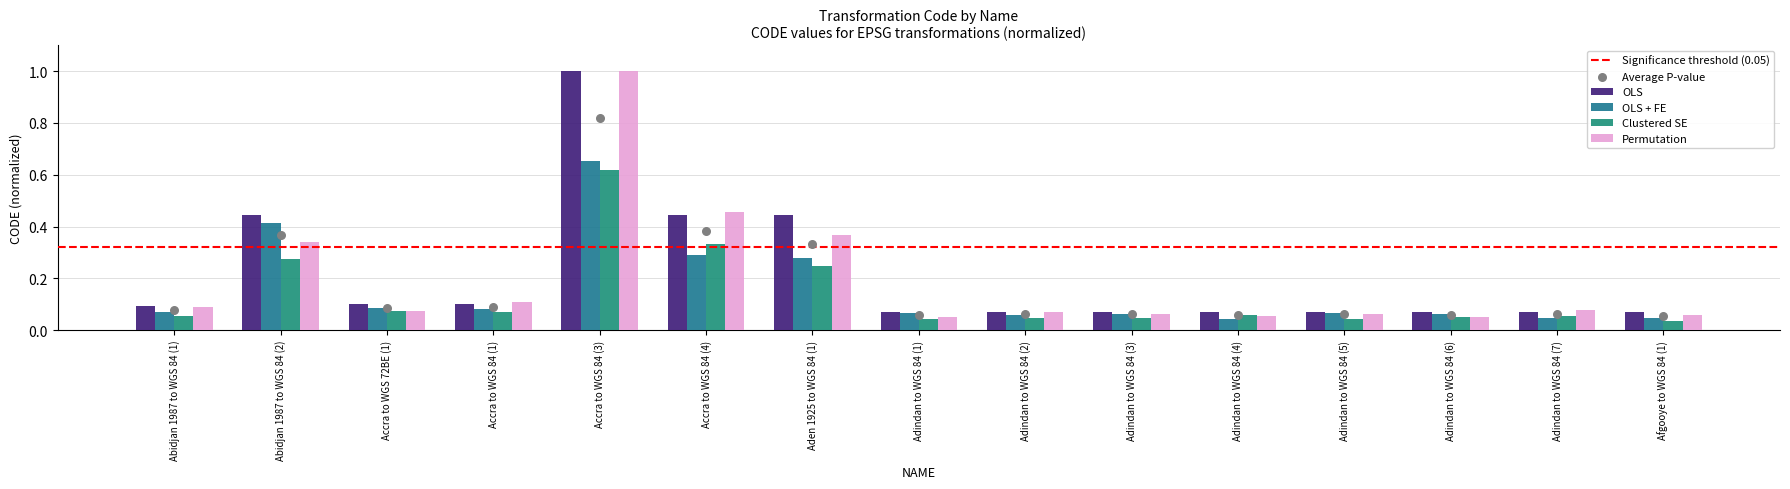

At how many categories does at least one series exceed 0?

15